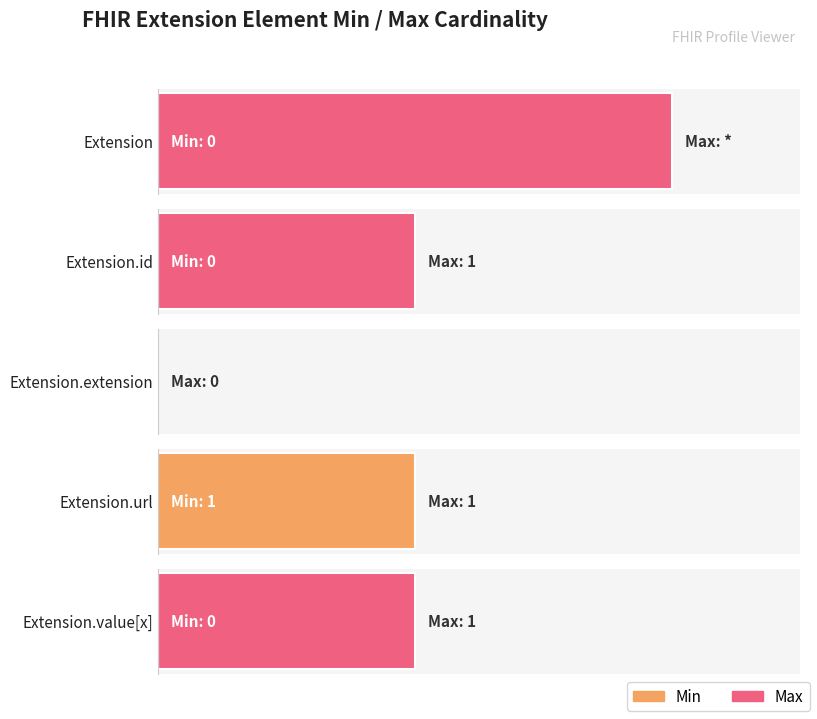

What is the sum of all Min values?

1